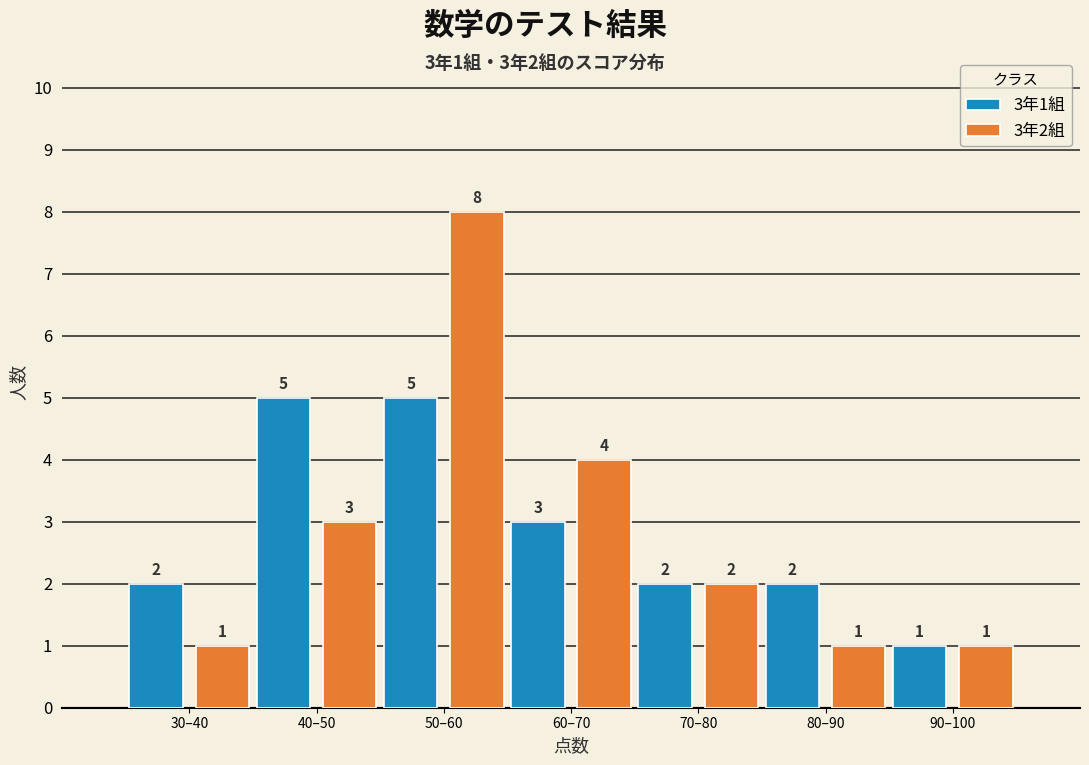

Reading right to left, extract all data points from this chart.

3年1組: 90–100=1	80–90=2	70–80=2	60–70=3	50–60=5	40–50=5	30–40=2
3年2組: 90–100=1	80–90=1	70–80=2	60–70=4	50–60=8	40–50=3	30–40=1